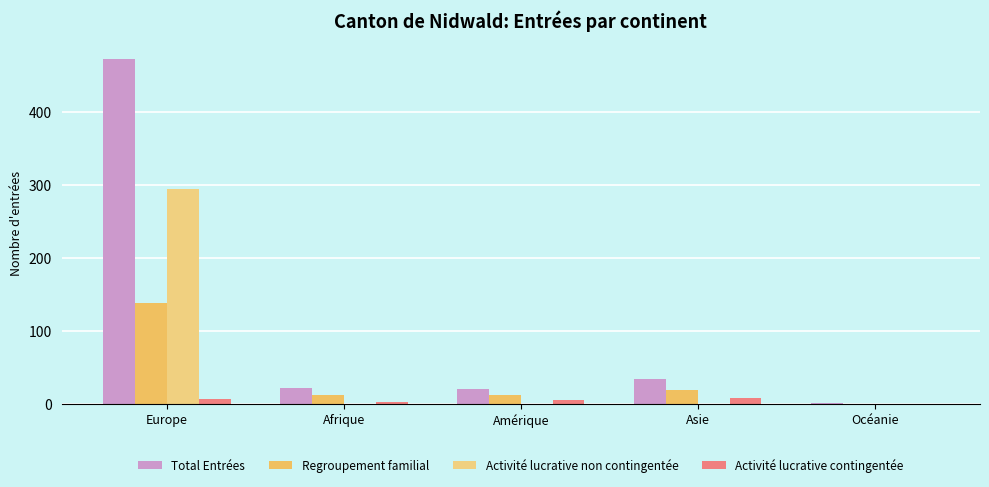

What is the difference between the Total Entrées values at Afrique and Europe?

451